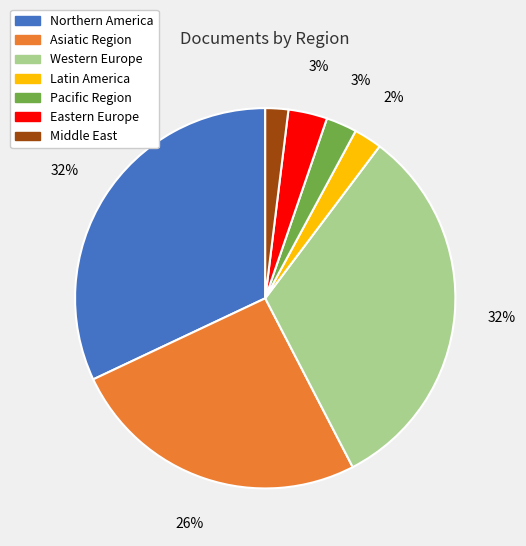

Is there a majority slice in this chart?

No